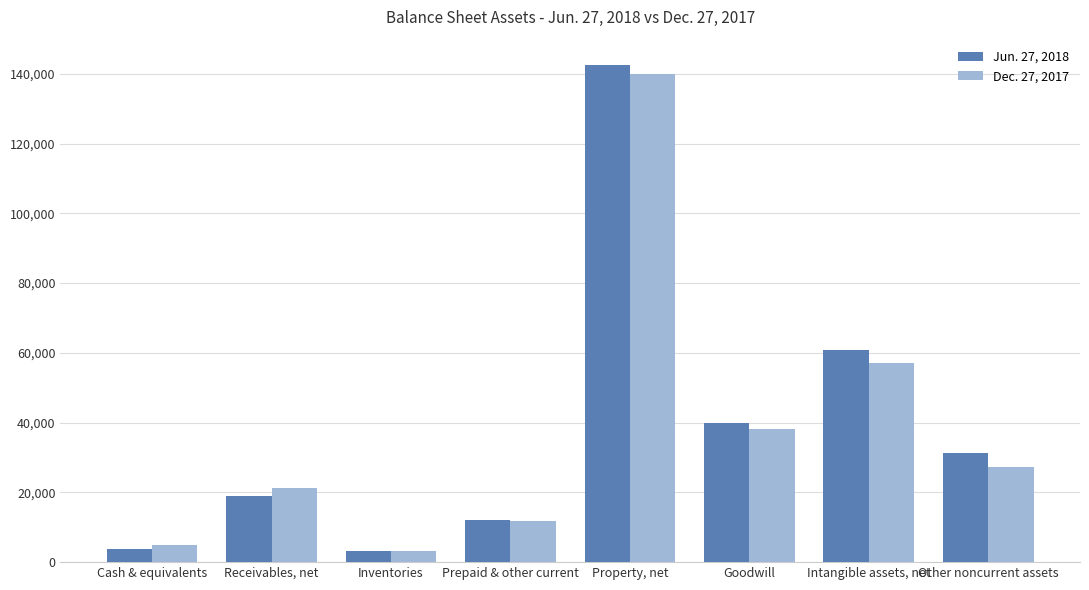

List the labels in order of Jun. 27, 2018 value, smallest first.

Inventories, Cash & equivalents, Prepaid & other current, Receivables, net, Other noncurrent assets, Goodwill, Intangible assets, net, Property, net